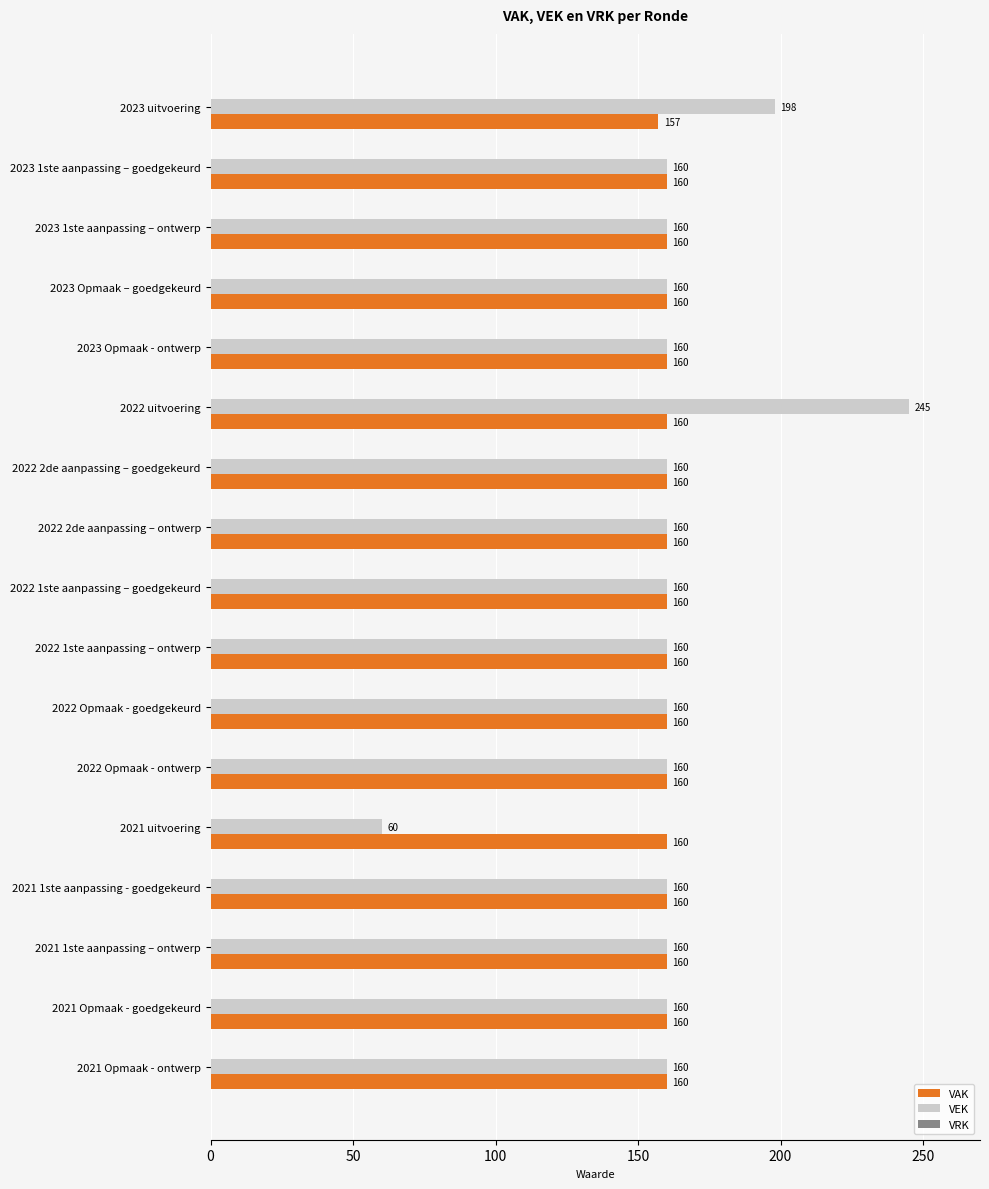

How many VAK values are between 160 and 161?

16